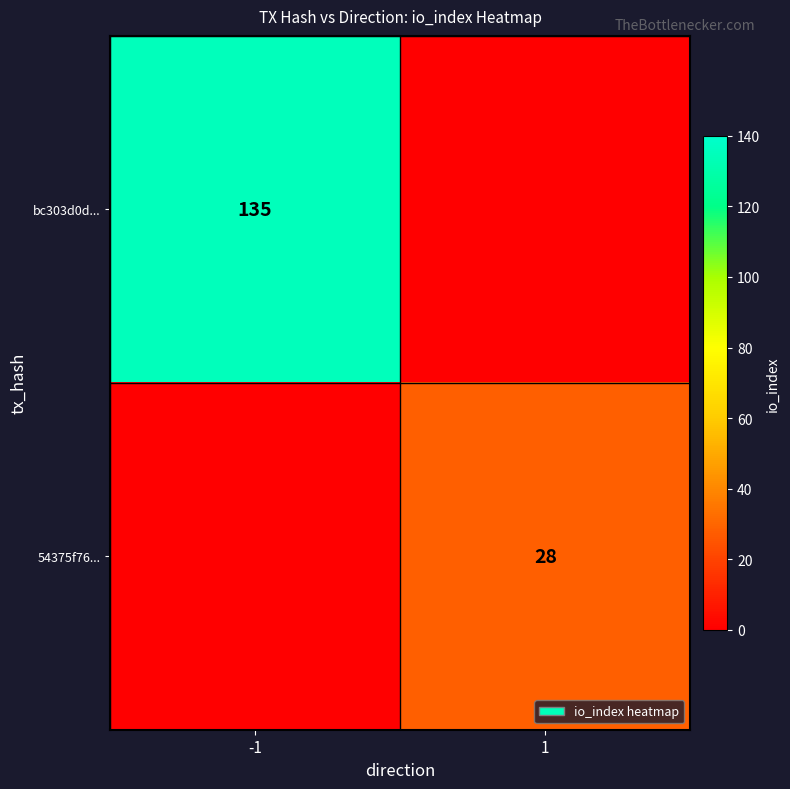

The 54375f76... series shows 12 at 1. True or false?

False